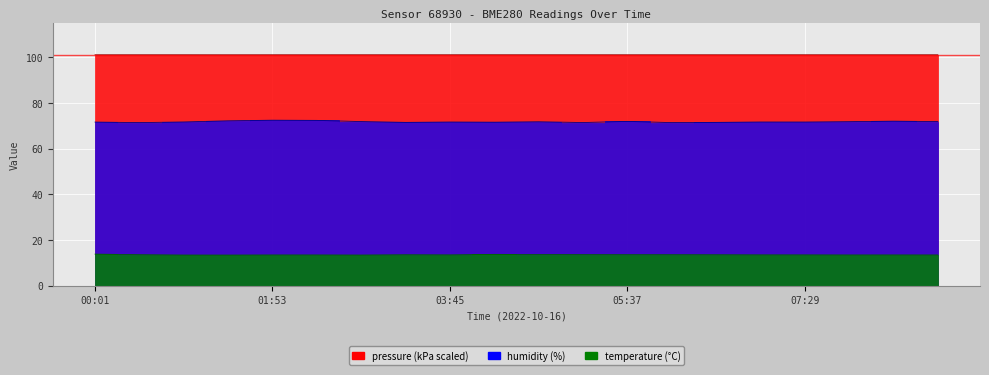

What value does the pressure series have at 03:45?

101.1